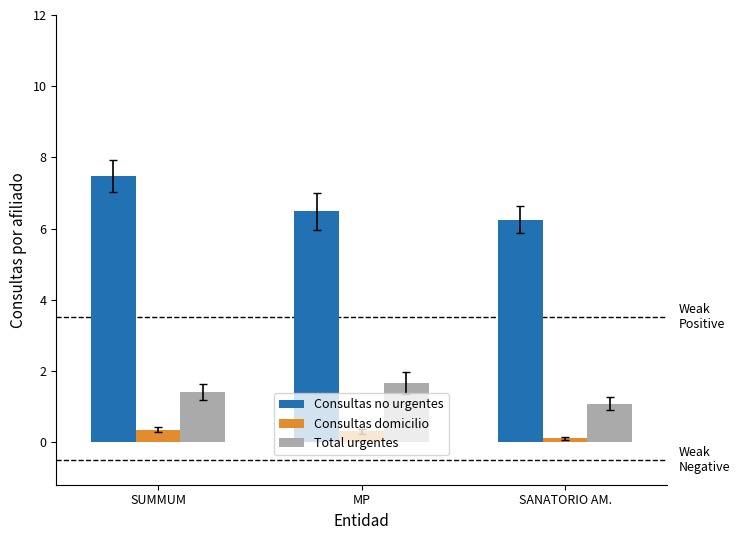

What is the smallest value displayed?

0.1